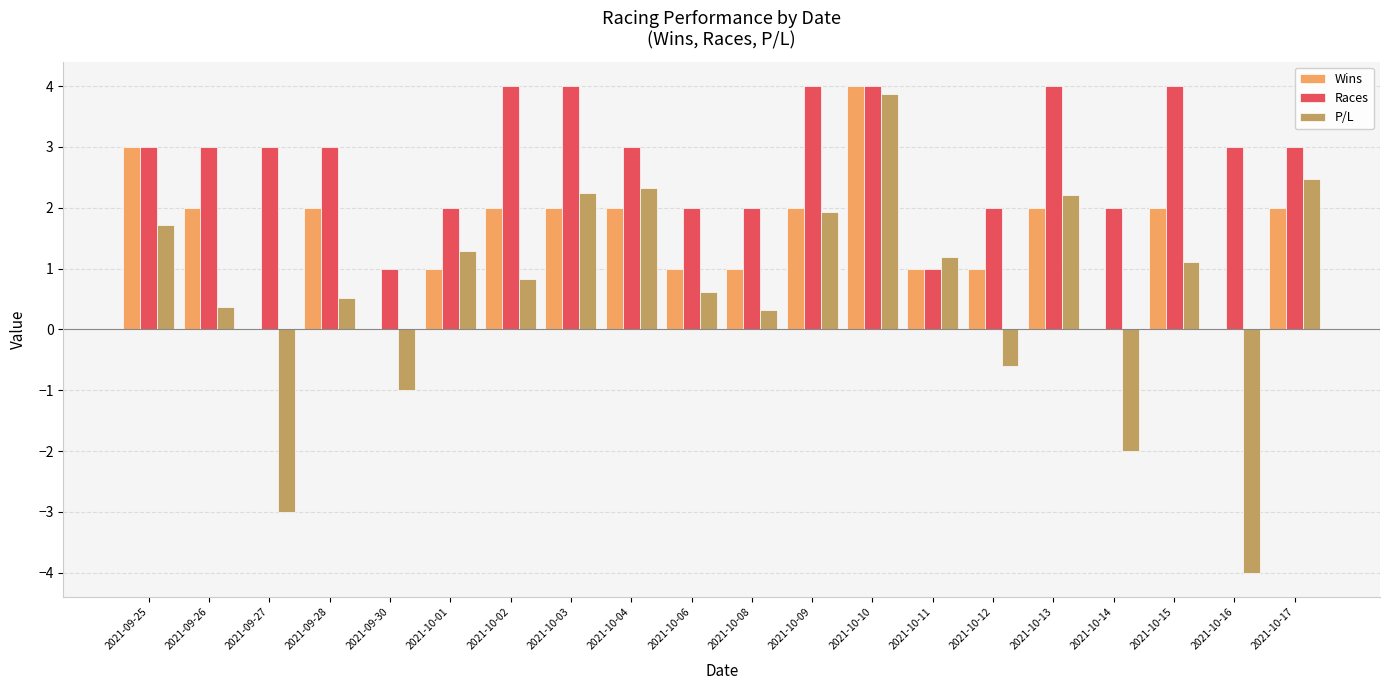

What are all the series names shown in the legend?

Wins, Races, P/L